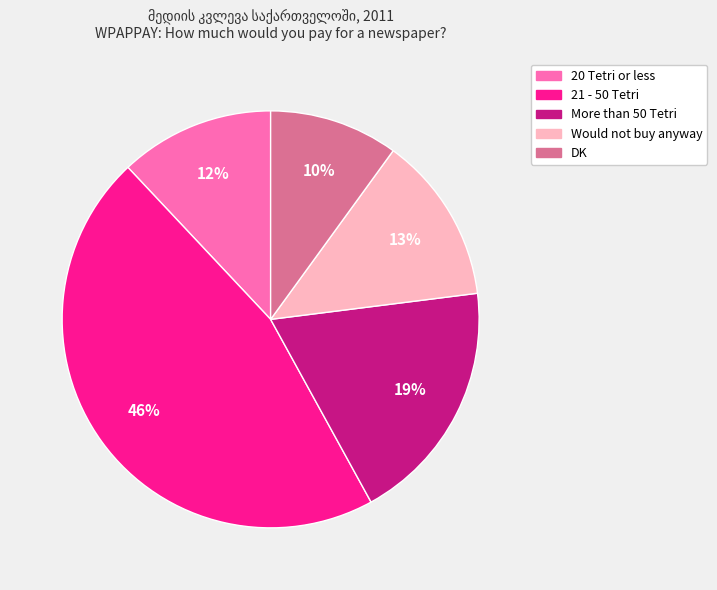

Is there any slice that represents more than half of the pie?

No